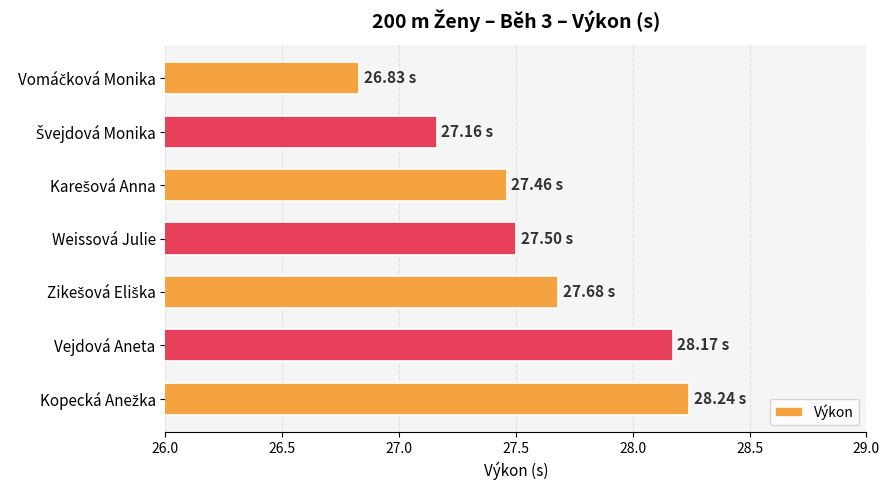

How many bars are there in total?

7